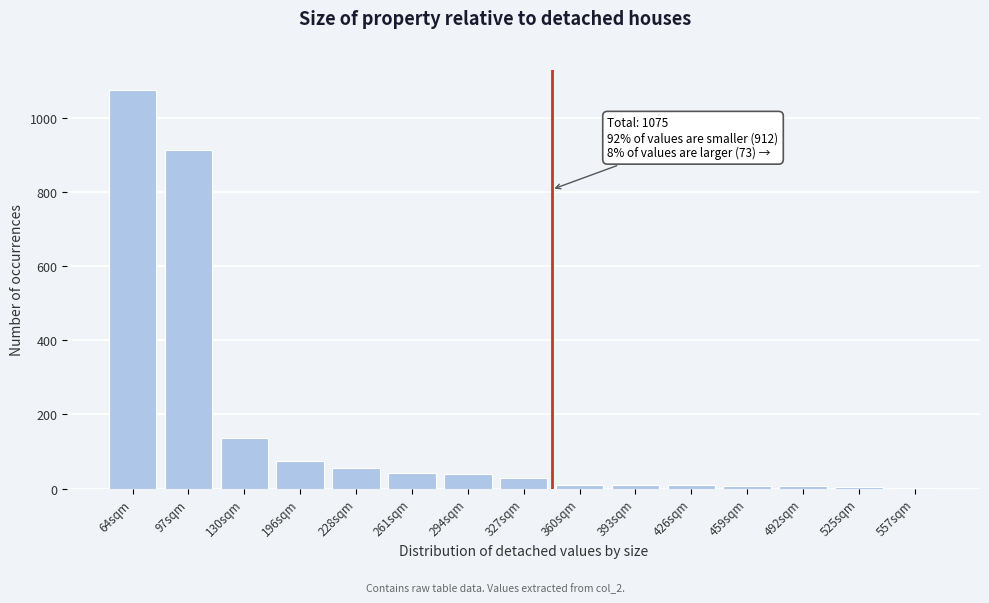

Is it true that the value at 64sqm is 485?

False